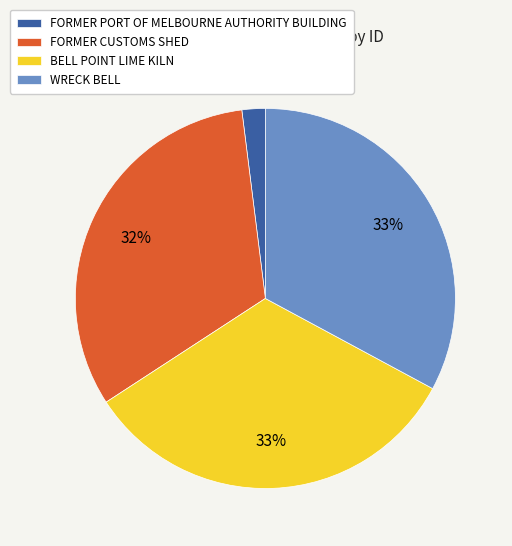

What is the smallest slice in the pie chart?

FORMER PORT OF MELBOURNE AUTHORITY BUILDING